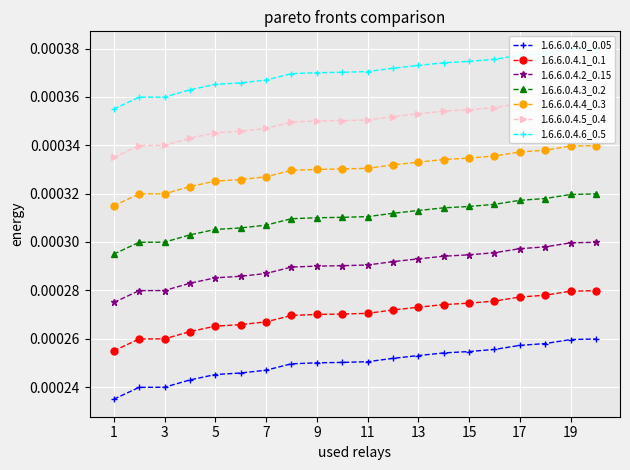

True or false: 1.6.6.0.4.2_0.15 and 1.6.6.0.4.4_0.3 intersect in this chart.

False